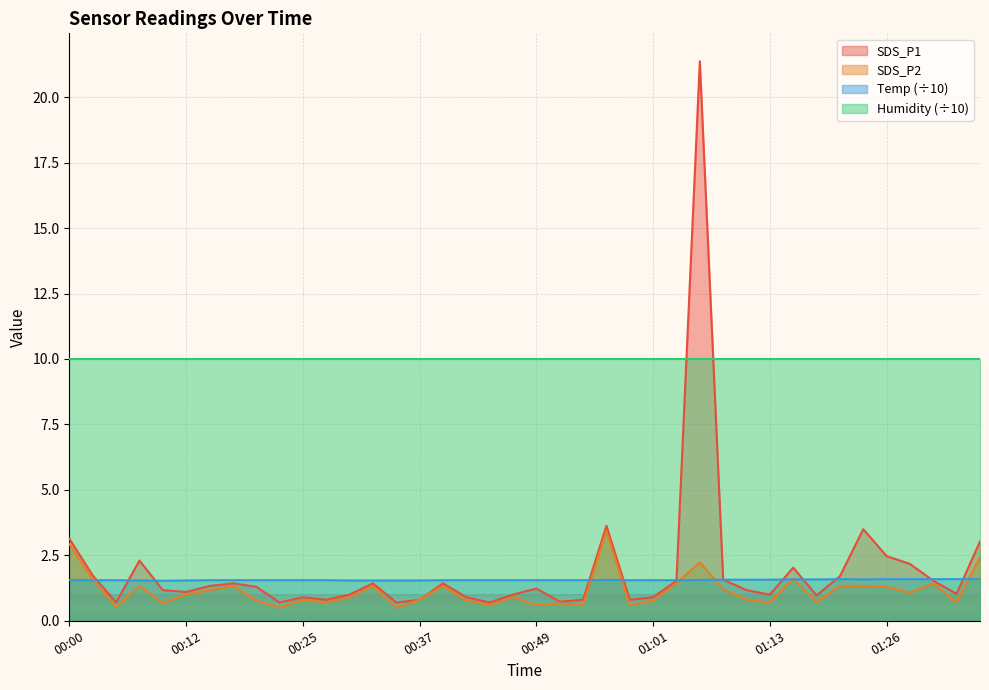

Rank the series by their maximum value, from highest to lowest.

SDS_P1, Humidity (÷10), SDS_P2, Temp (÷10)